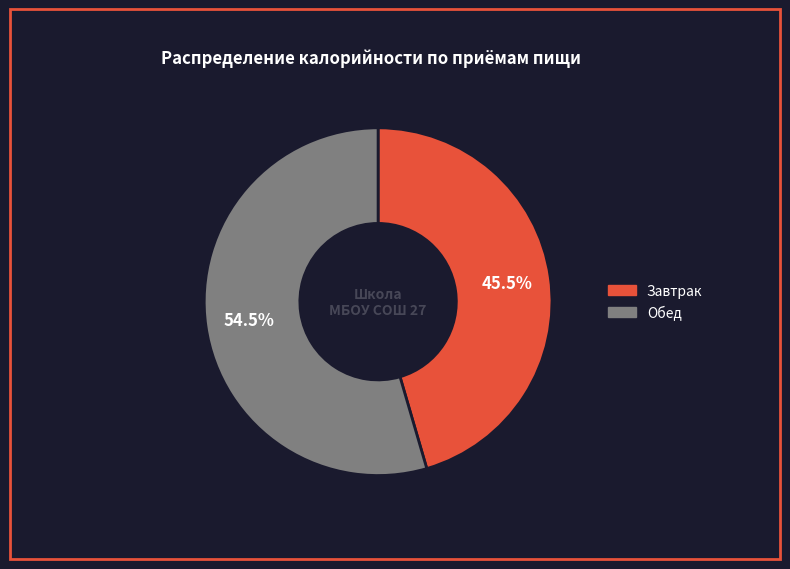

How many segments does this pie chart have?

2